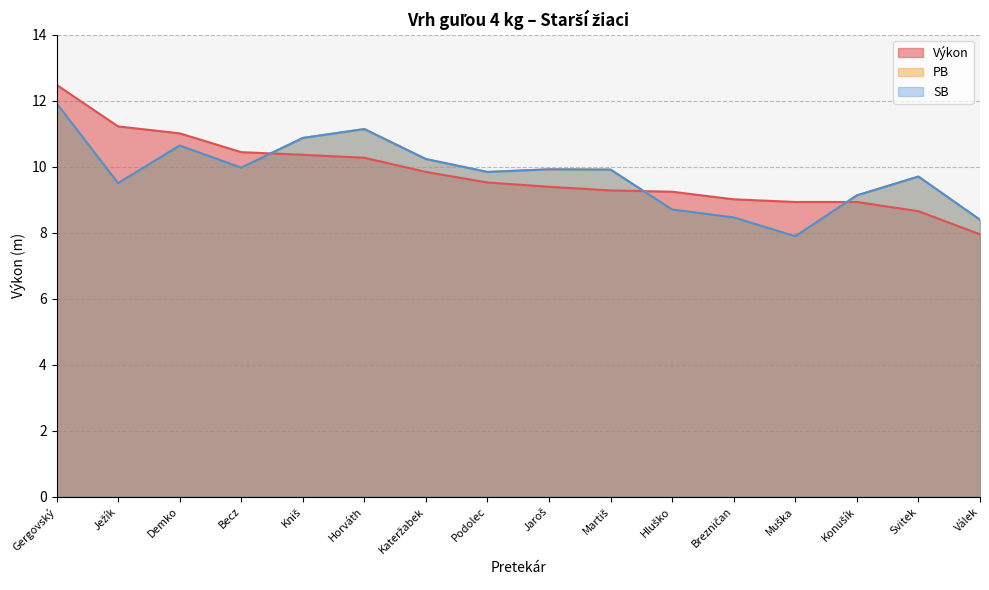

True or false: SB and Výkon cross at least once.

True